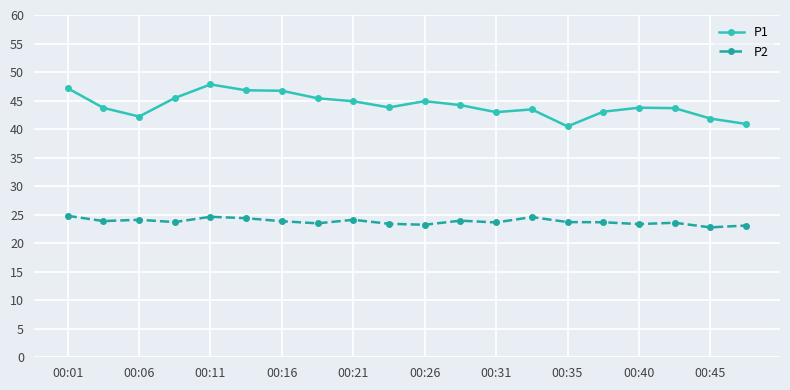

Rank the series by their average value, from lowest to highest.

P2, P1